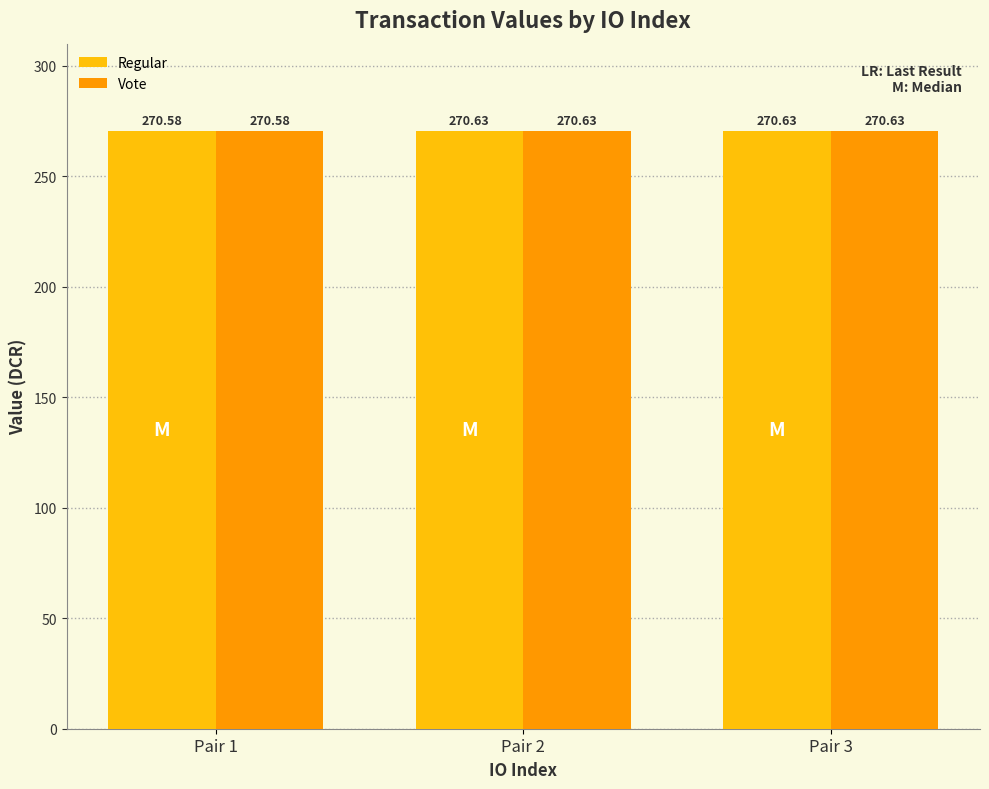

What is the value of the Regular bar at the 1st from the left?

270.6